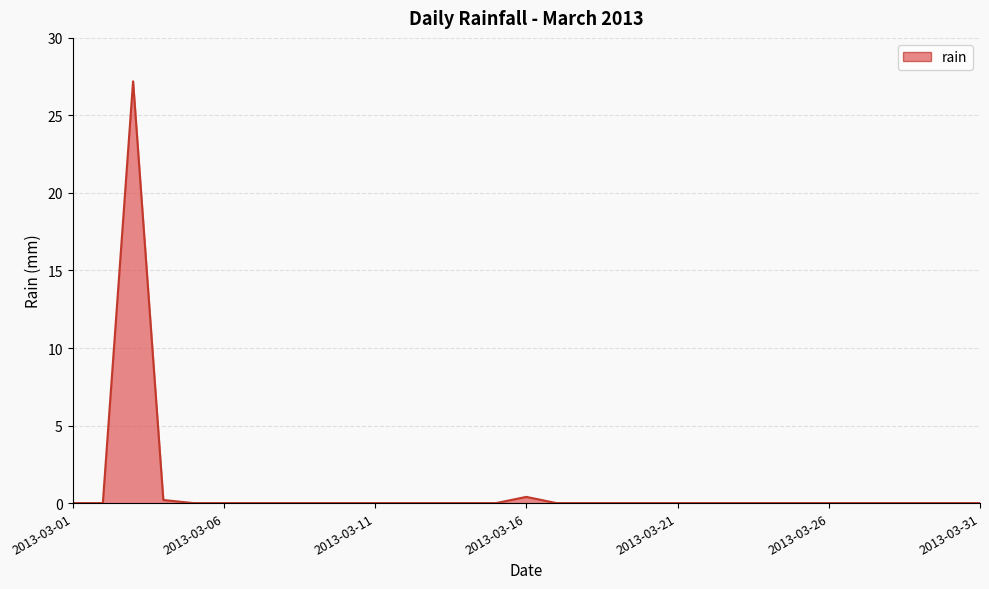

What is the difference between the maximum and minimum values?

27.2